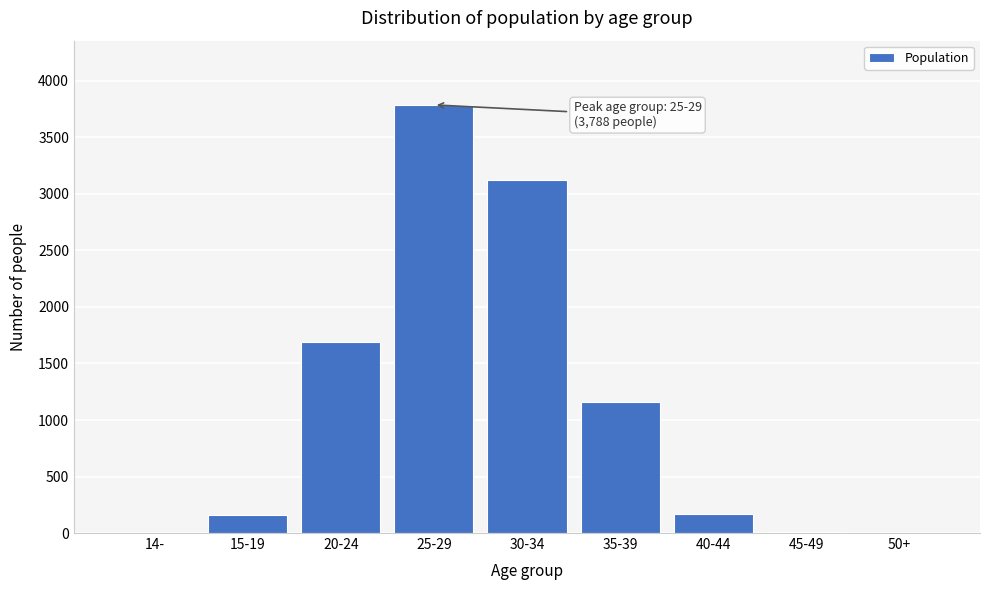

Which has a higher value, 20-24 or 40-44?

20-24